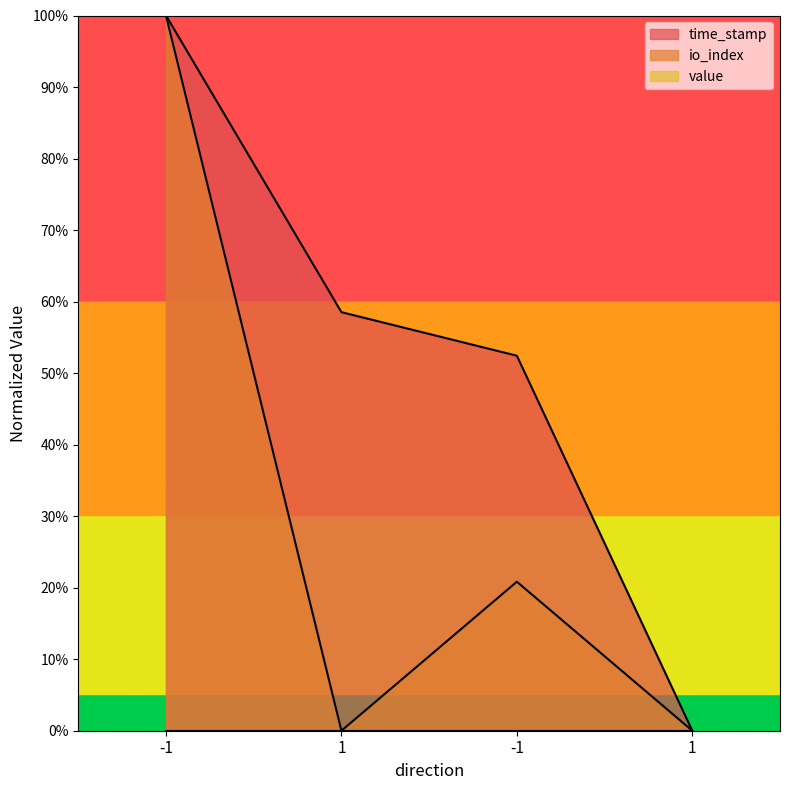

What is the approximate value of io_index at -1?

0.2